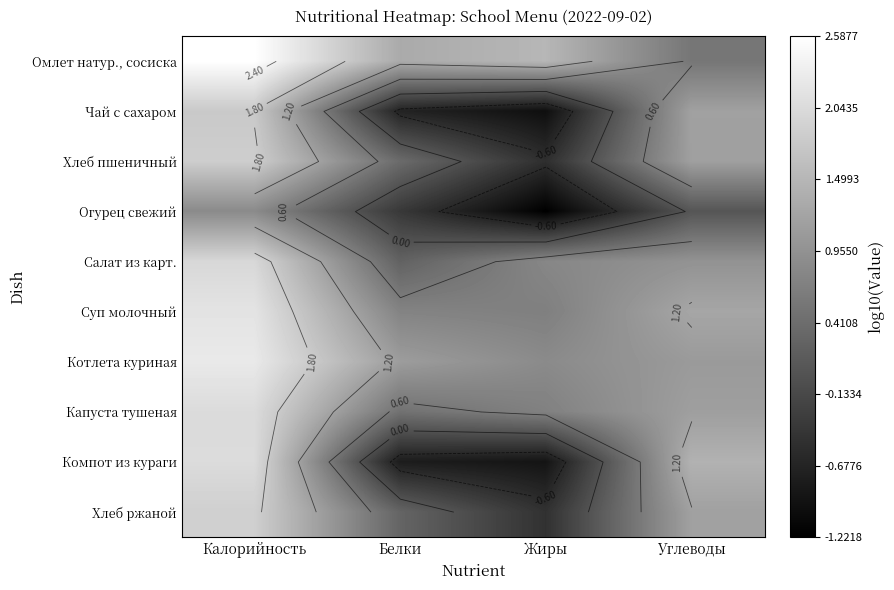

Where does the Суп молочный series first go above 1?

Калорийность